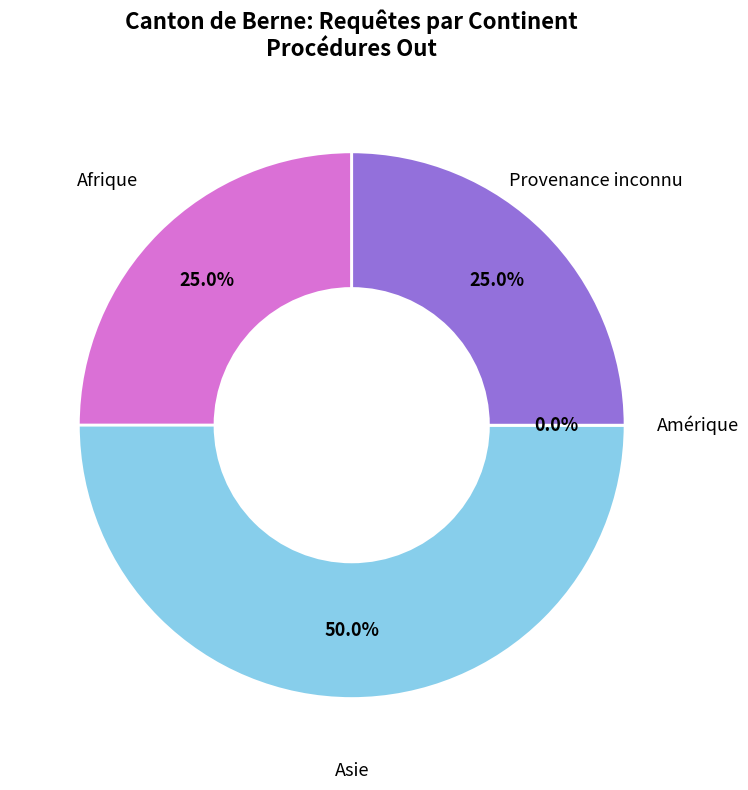

How many segments does this pie chart have?

4